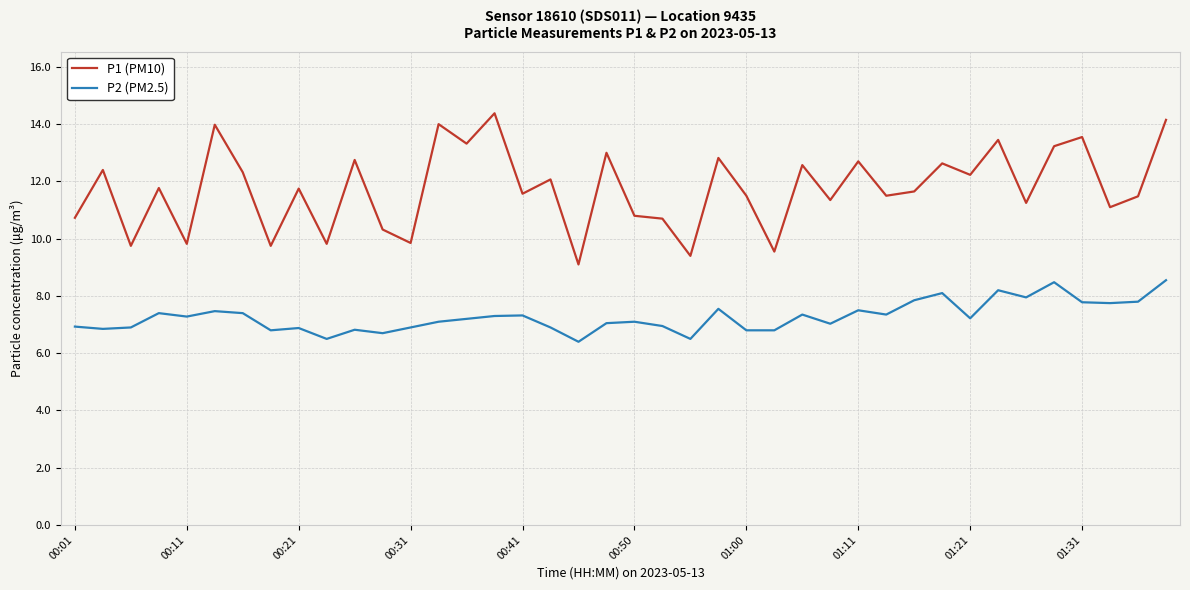

At how many categories does at least one series exceed 8?

40